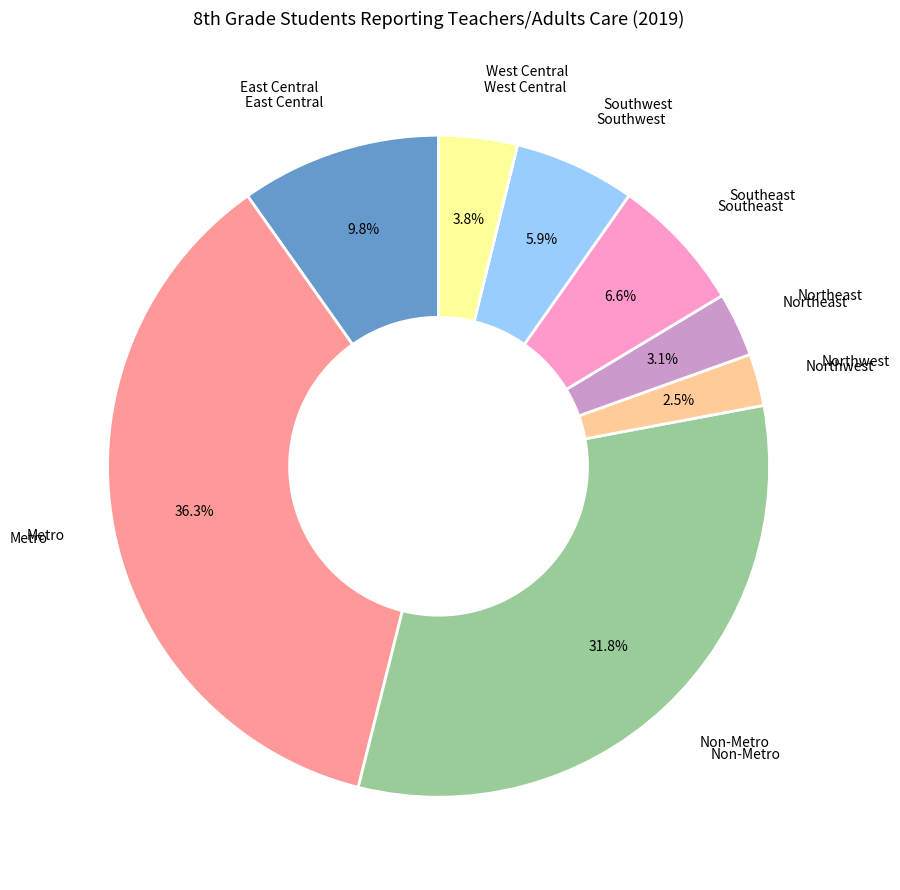

Is there any slice that represents more than half of the pie?

No